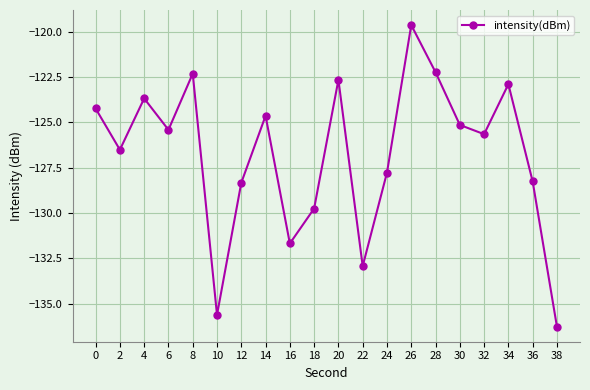

What is the average value?

-126.8